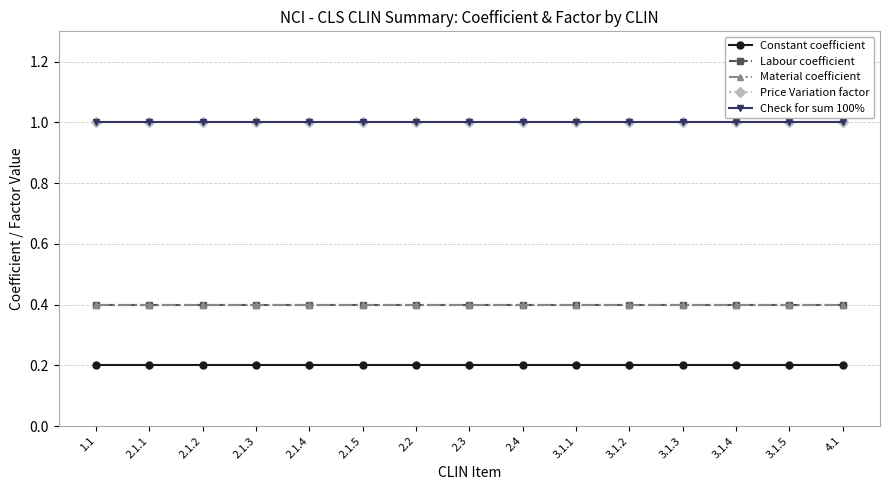

Is this an area chart (filled region under the line)?

No